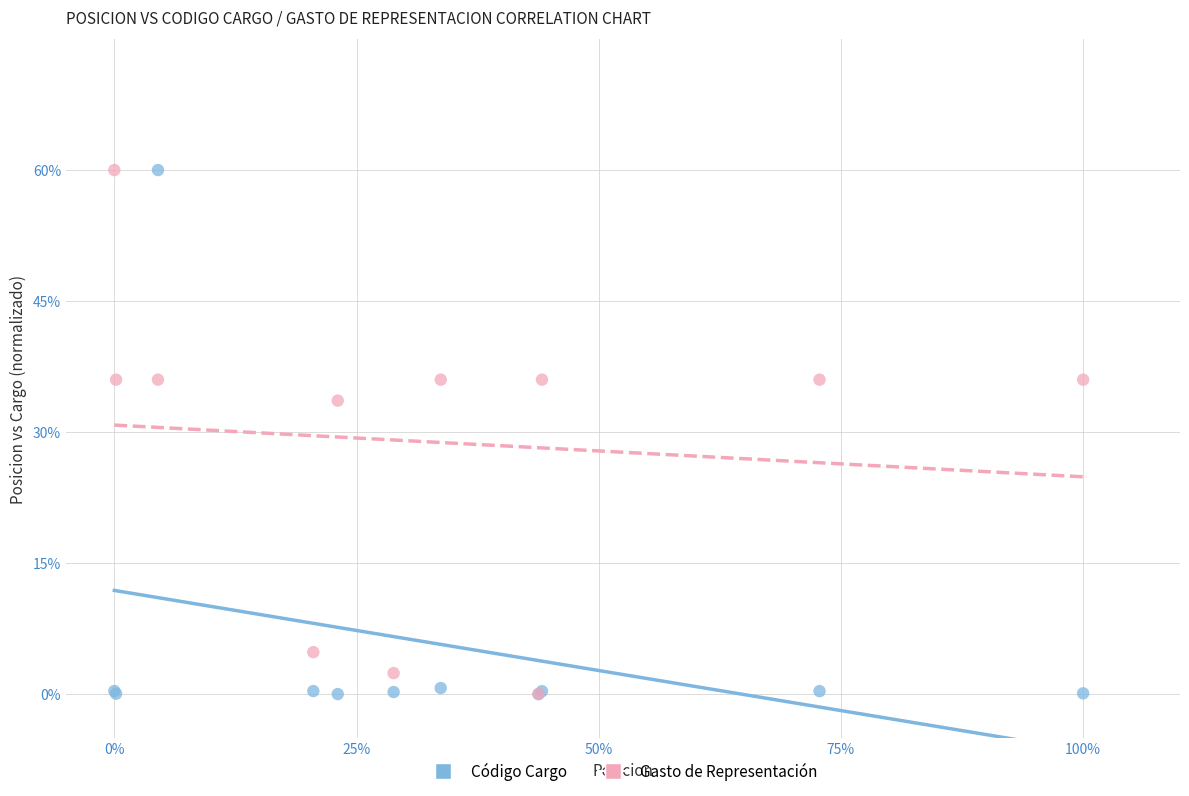

In the Gasto de Representación series, what Y value is closest to 30?

33.6